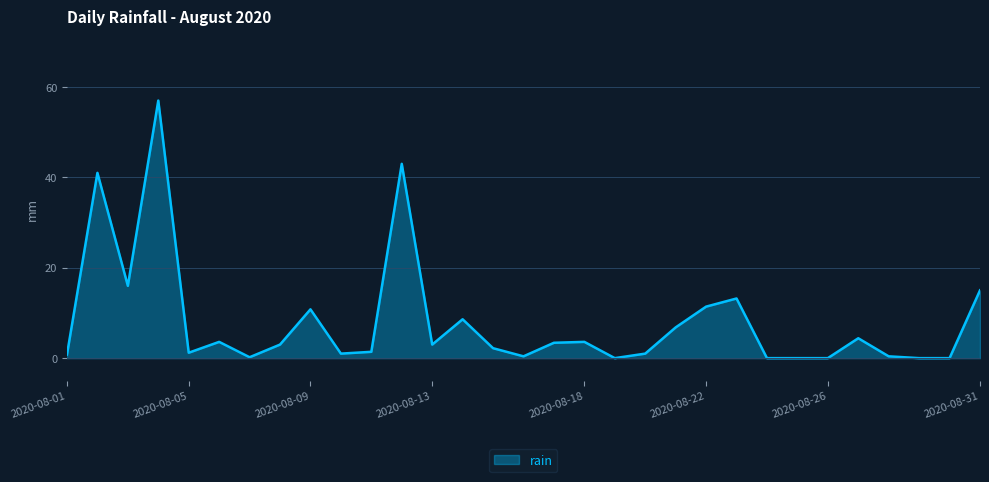

What is the maximum value shown in the chart?

57.0